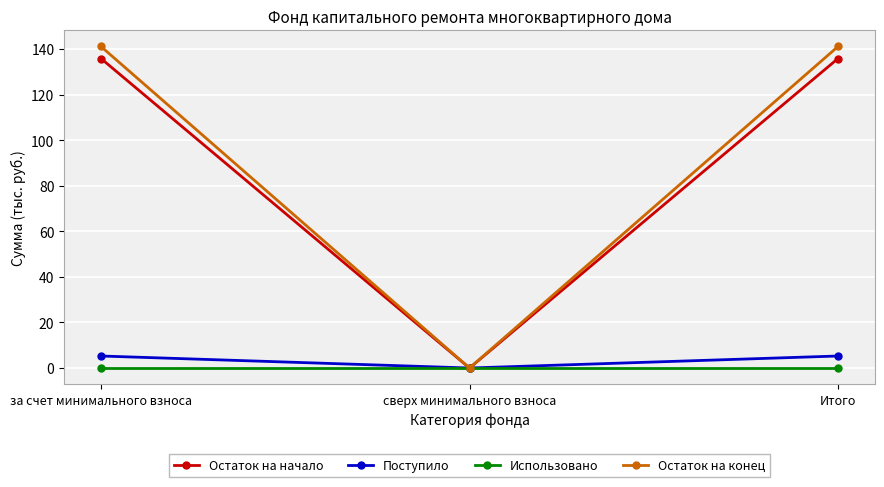

Reading right to left, transcribe all the data shown in this chart.

Остаток на начало: 135.8	0.0	135.8
Поступило: 5.3	0.0	5.3
Использовано: 0.0	0.0	0.0
Остаток на конец: 141.1	0.0	141.1